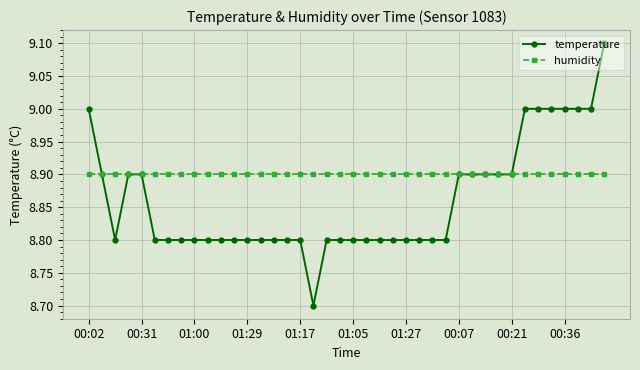

What is the value of the temperature point at the 38th from the left?

9.0